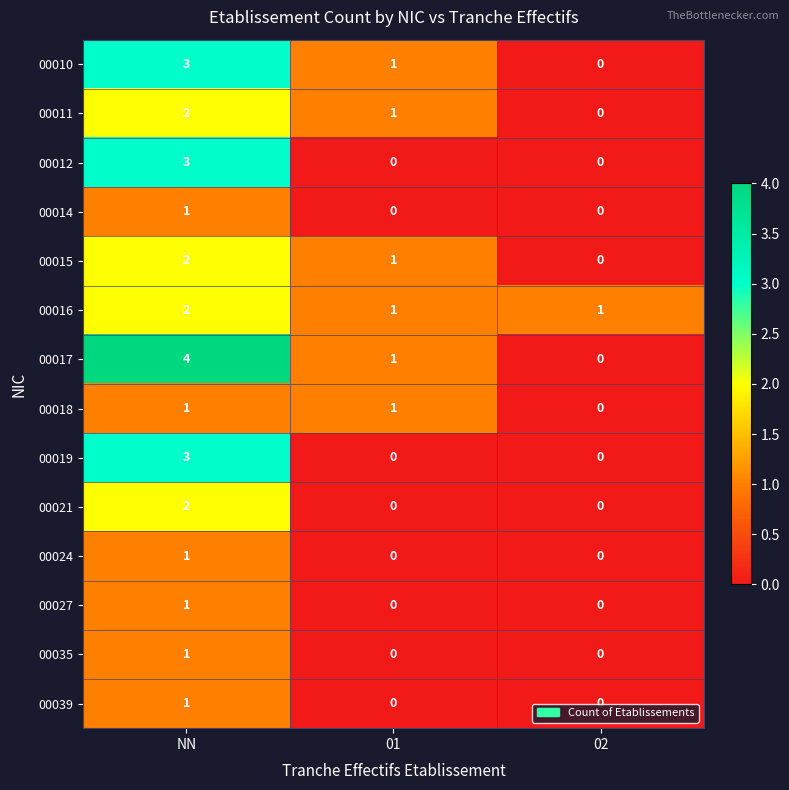

What is the total value across all series at 01?

6